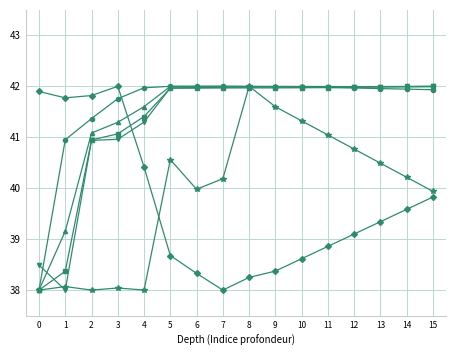

What is the spread (max minus min) of values at 6?

3.7